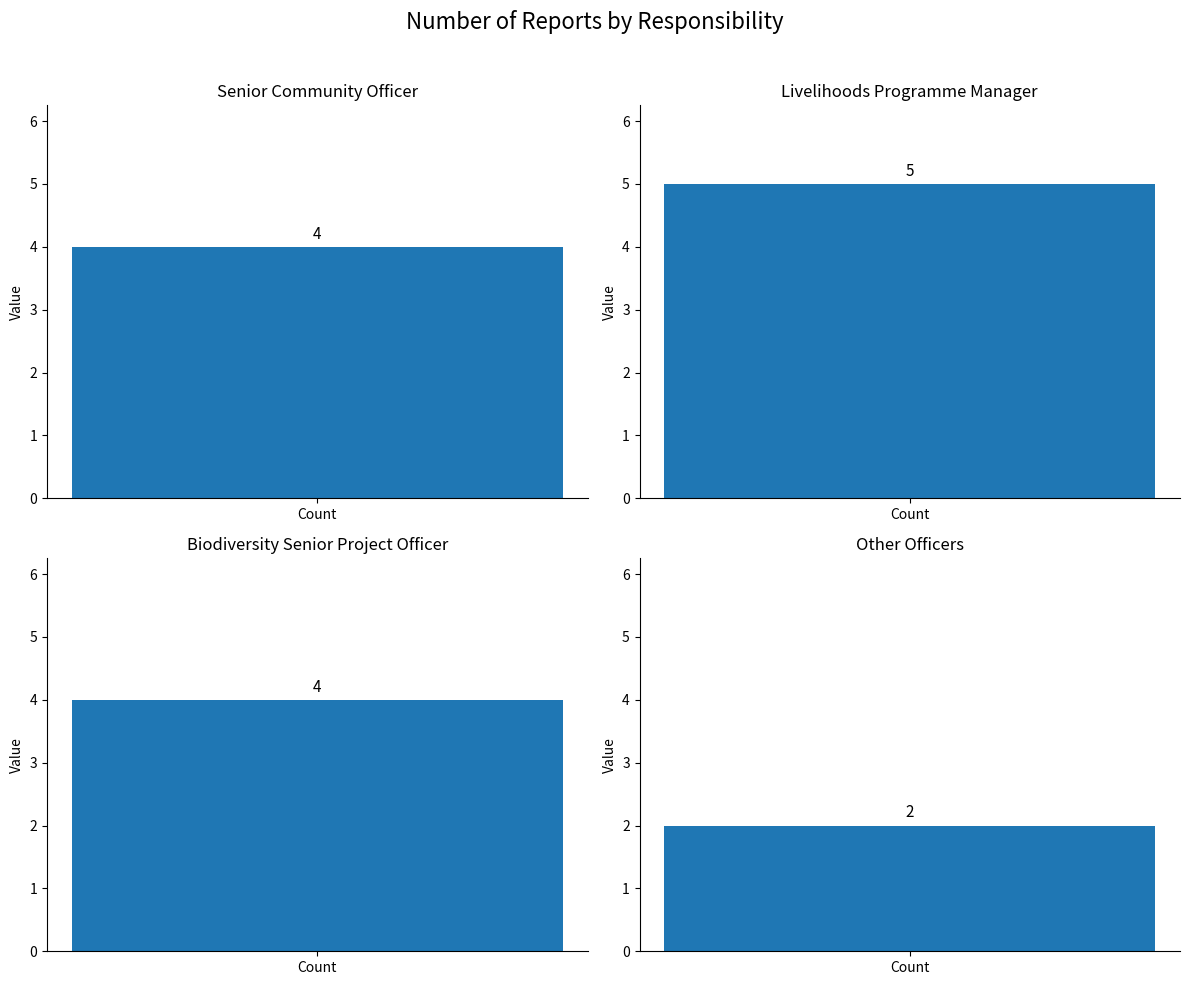

What is the smallest value displayed?

2